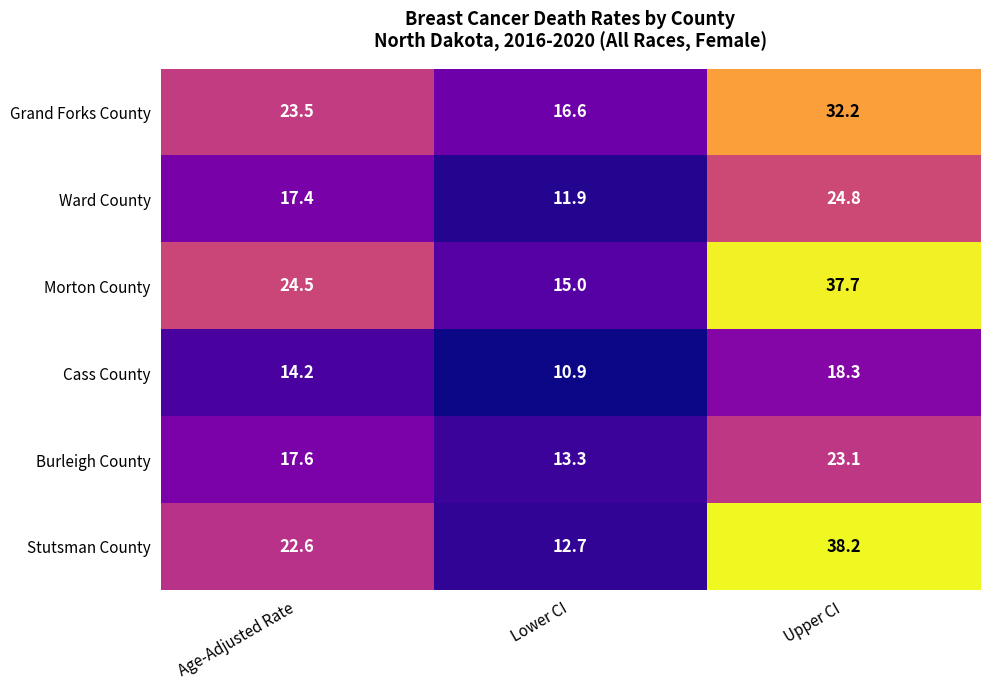

Where does the Stutsman County series first go above 22?

Age-Adjusted Rate